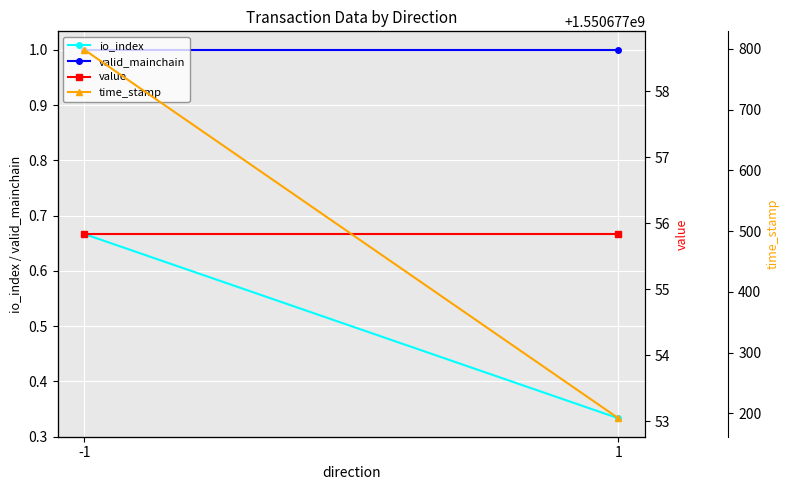

What is the sum of all value values?

111.7